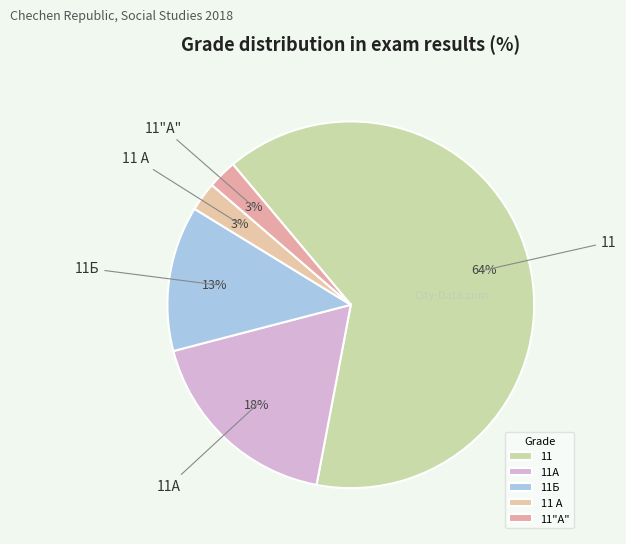

To the nearest percent, what is the average slice percentage?

20%